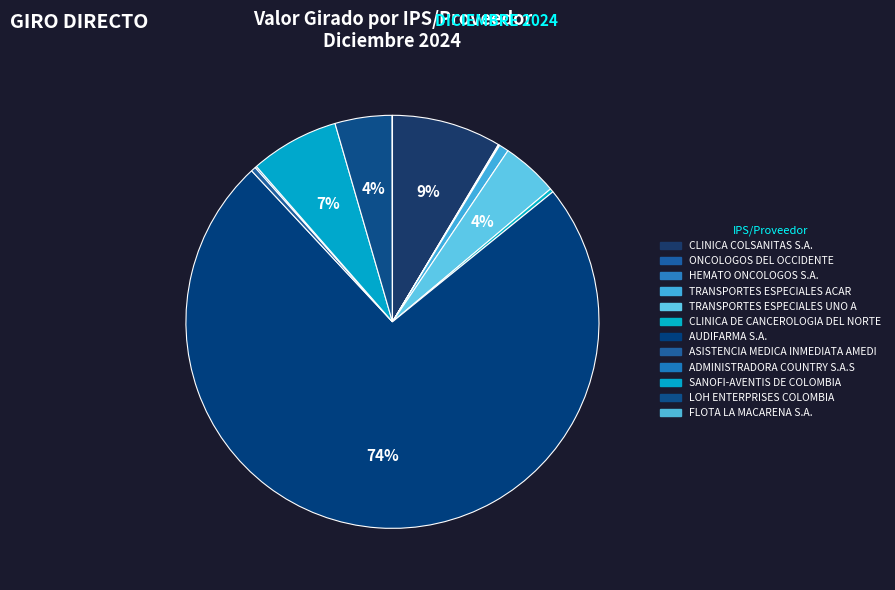

Is there a majority slice in this chart?

Yes